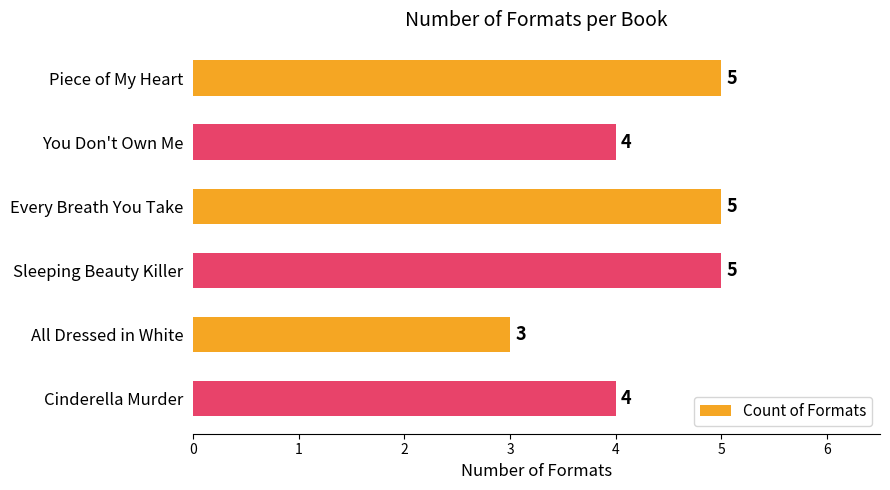

How many series are shown in this chart?

1